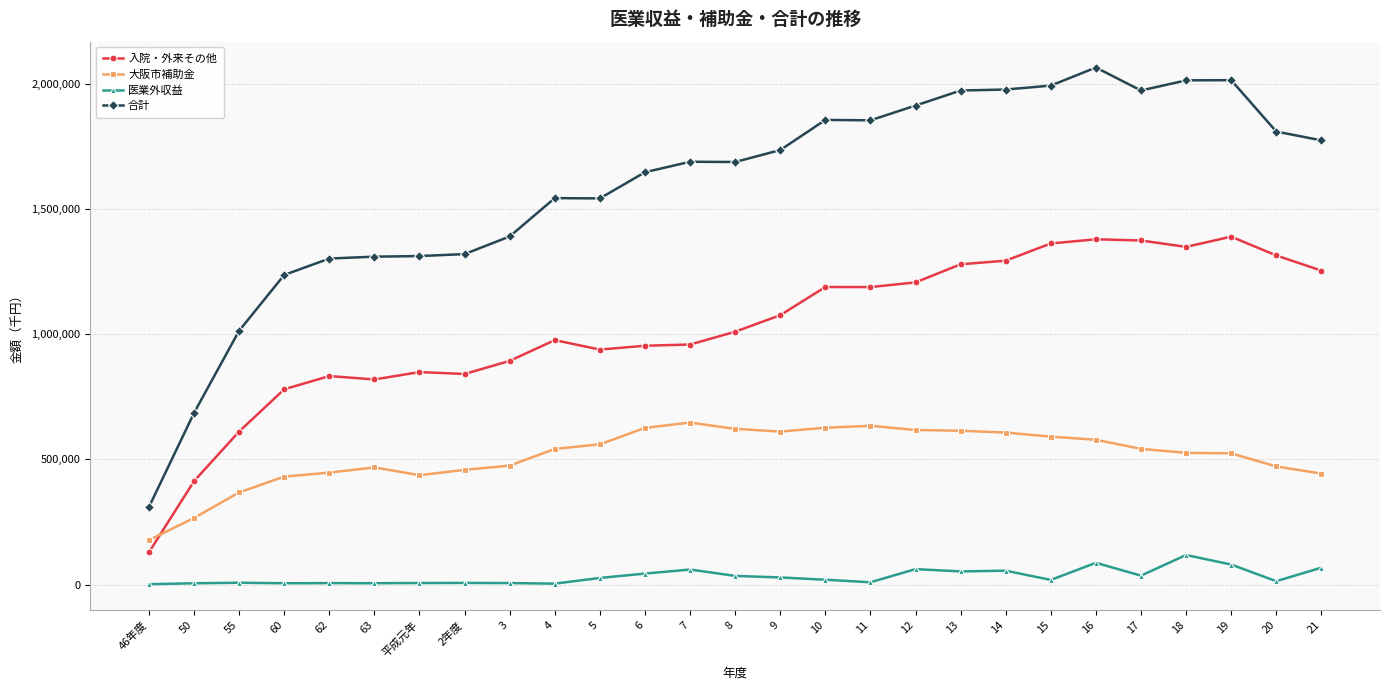

True or false: 大阪市補助金 has more than 0 interior local peaks.

True